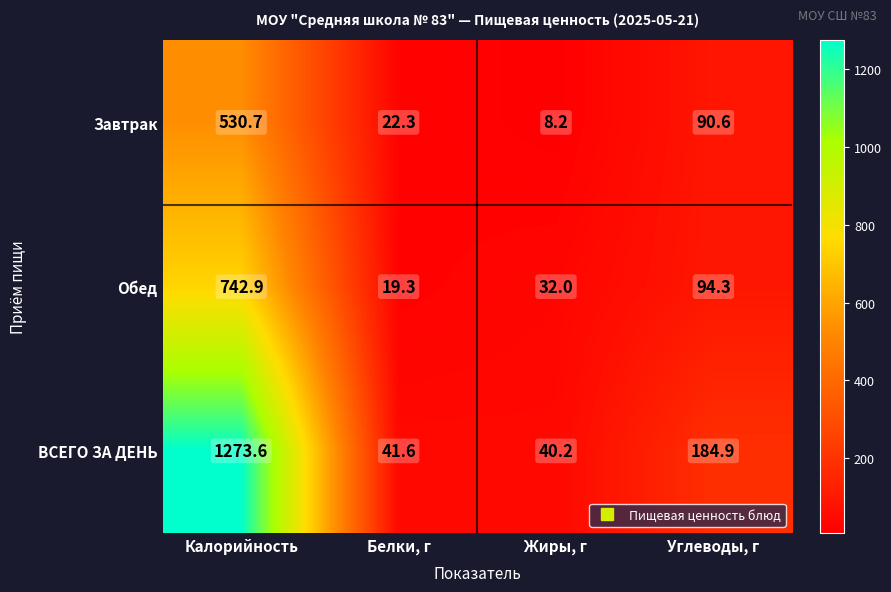

What is the smallest value displayed?

8.2